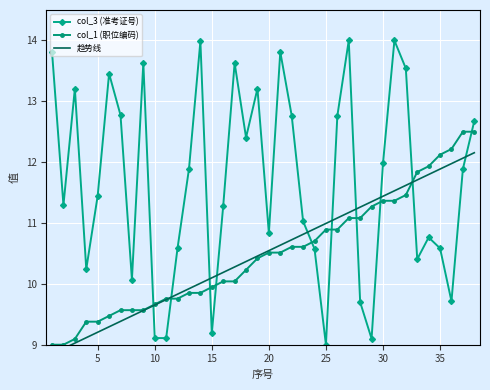

What are all the series names shown in the legend?

col_3 (准考证号), col_1 (职位编码), 趋势线